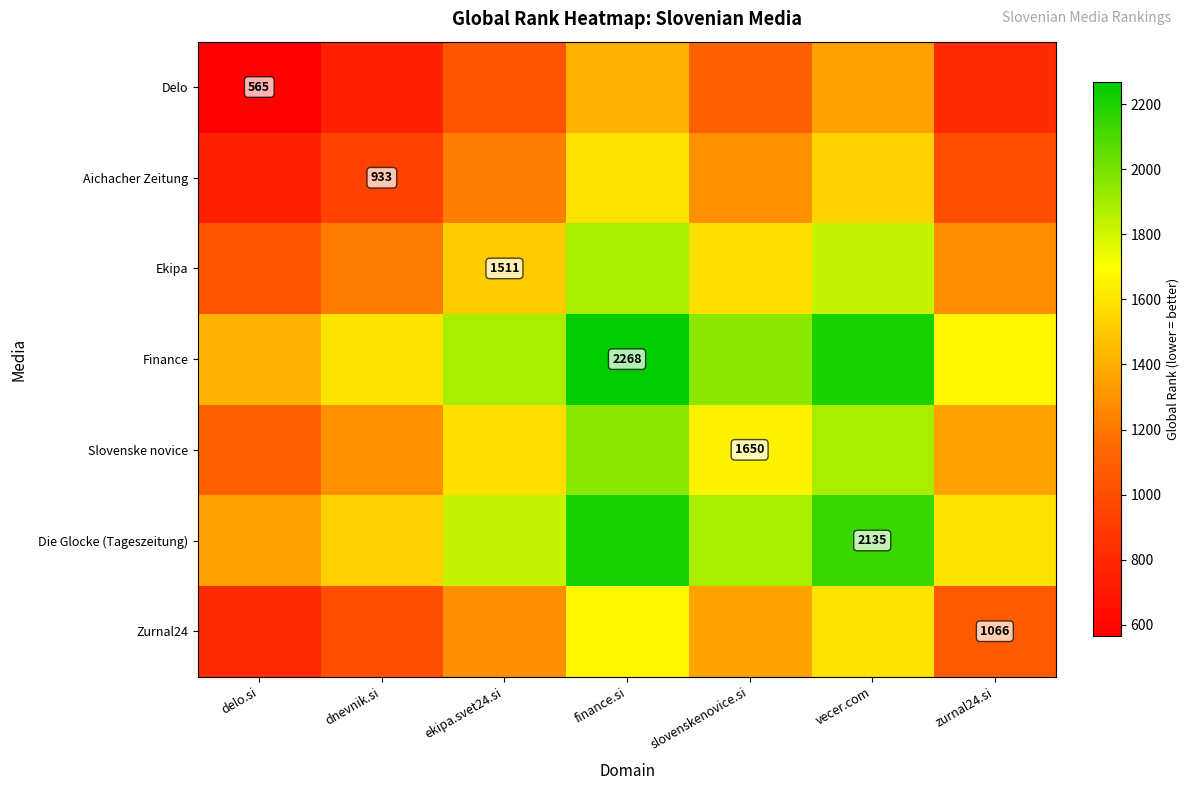

The Ekipa series shows 663.3 at ekipa.svet24.si. True or false?

False